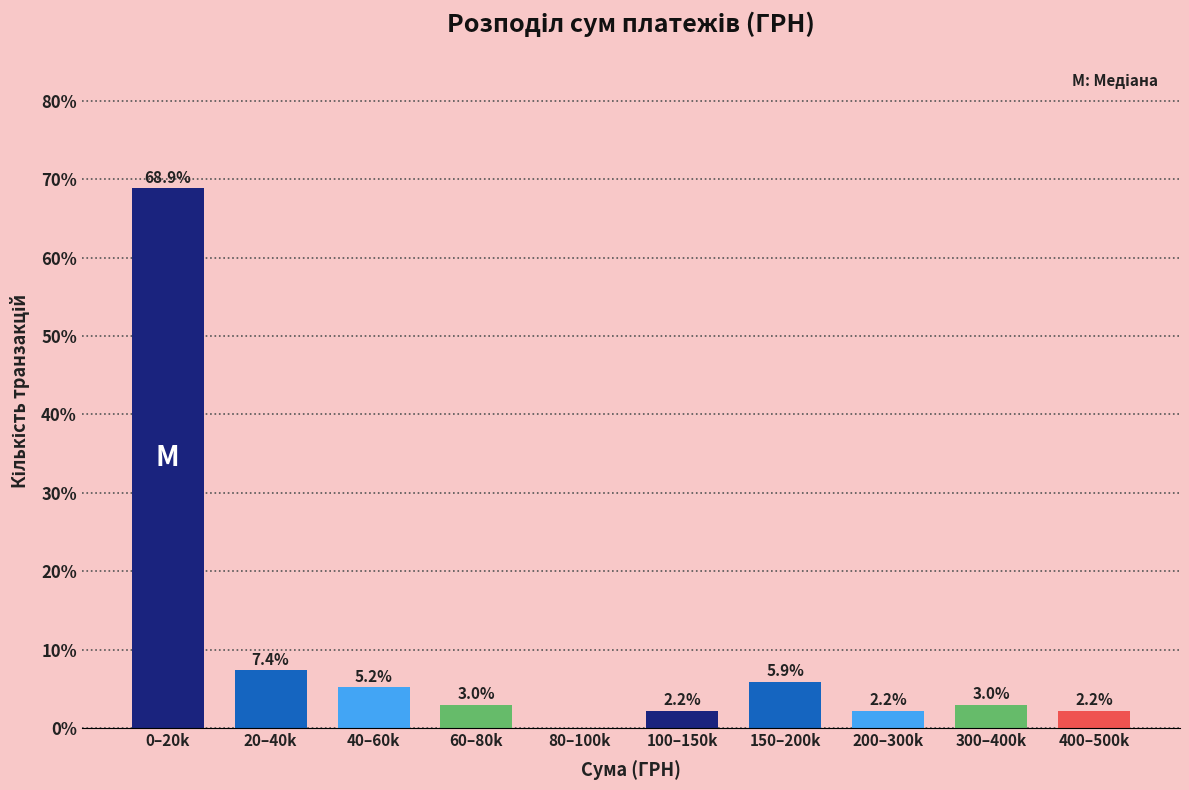

Reading right to left, transcribe all the data shown in this chart.

400–500k=2.2	300–400k=3.0	200–300k=2.2	150–200k=5.9	100–150k=2.2	80–100k=0.0	60–80k=3.0	40–60k=5.2	20–40k=7.4	0–20k=68.9